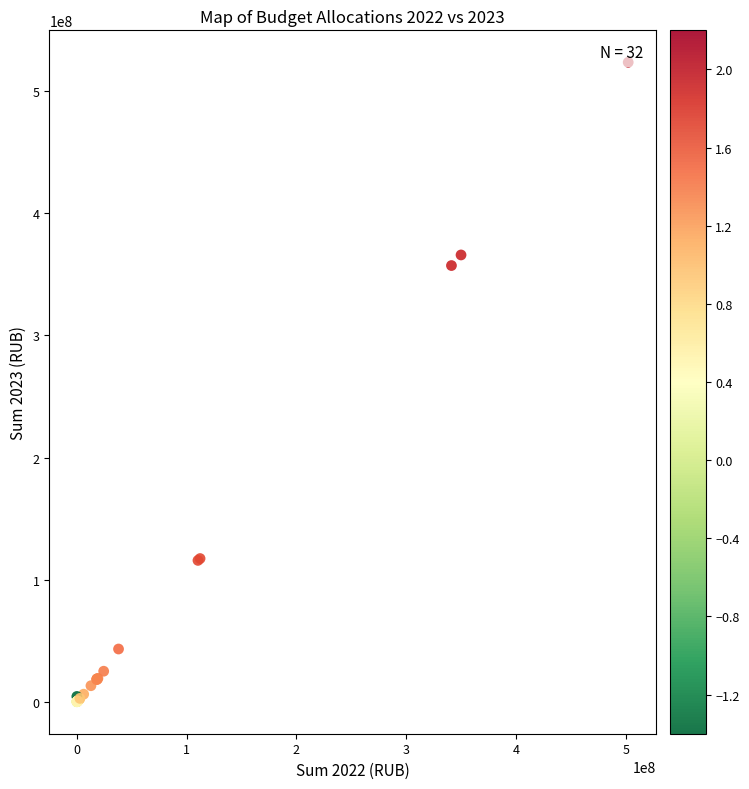

What Y value in the scatter plot is closest to 261884149?

357278714.3